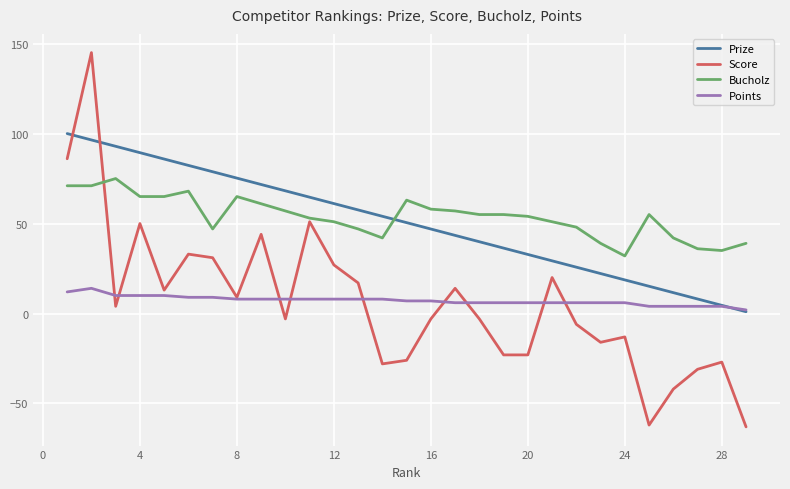

List the series in order of their peak value, lowest first.

Points, Bucholz, Prize, Score